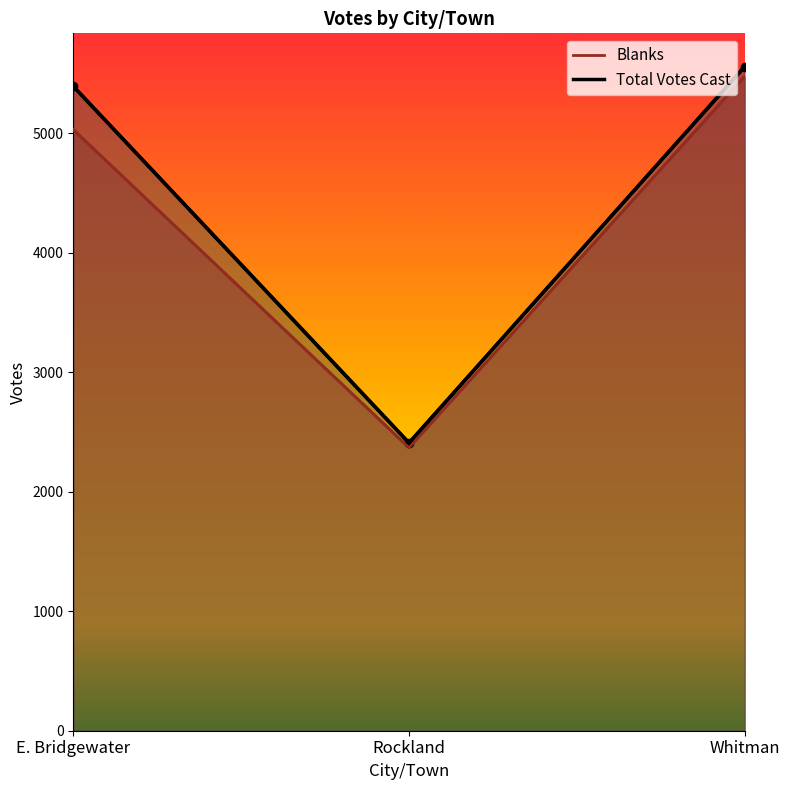

What is the maximum value for Total Votes Cast?

5557